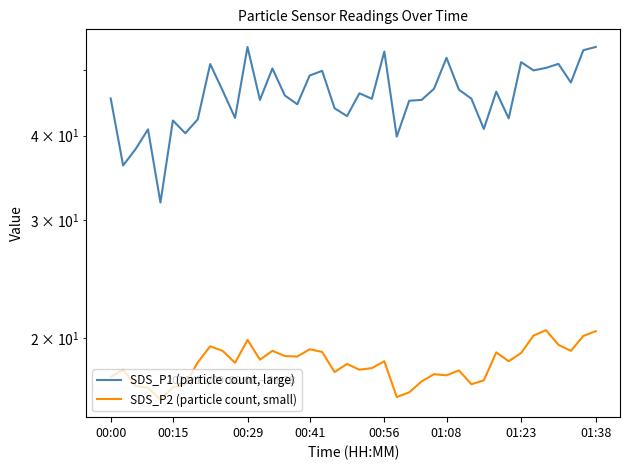

True or false: SDS_P1 (particle count, large) has more than 1 interior local peaks.

True